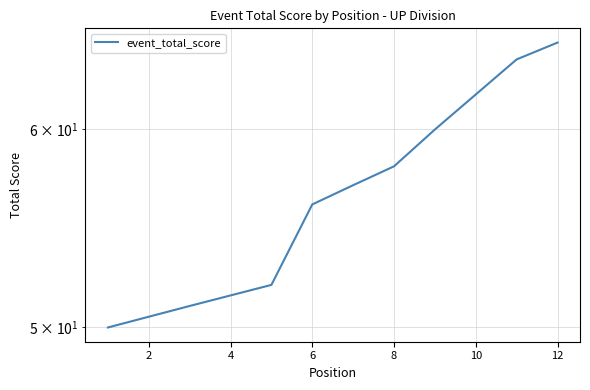

True or false: there are more than 2 points higher than both neighbors.

False